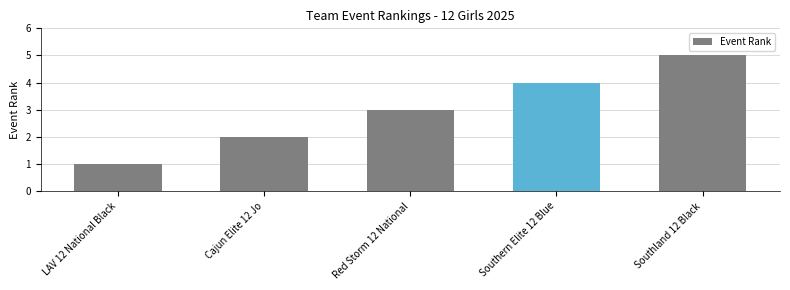

What is the maximum value shown in the chart?

5